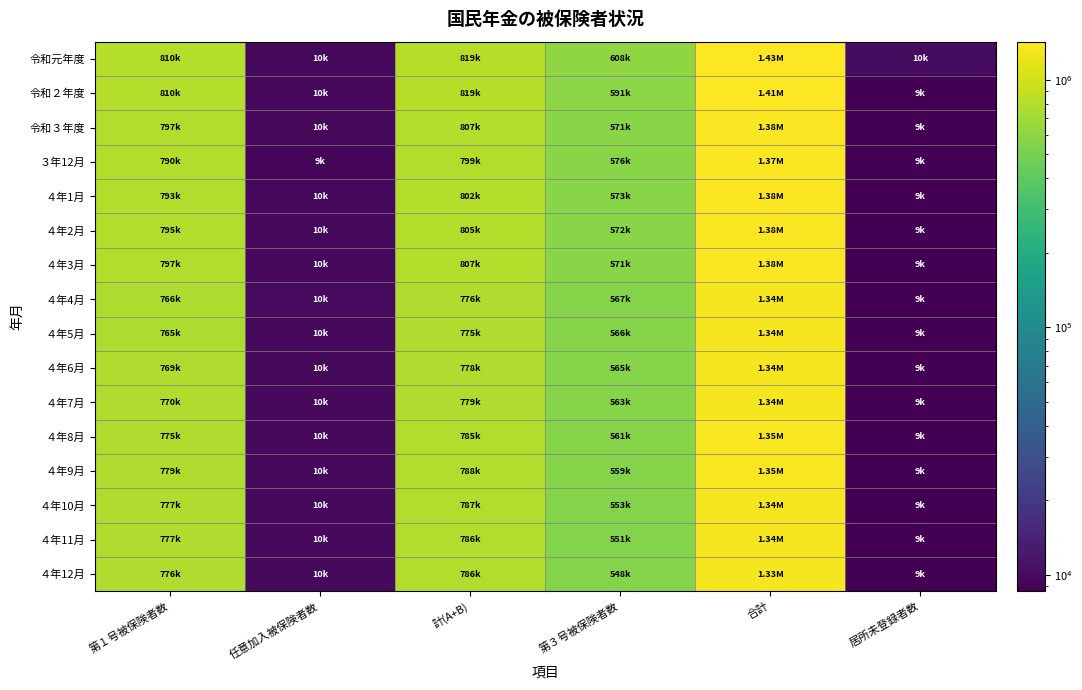

Rank the series at 計(A+B) from lowest to highest value.

４年5月, ４年4月, ４年6月, ４年7月, ４年8月, ４年12月, ４年11月, ４年10月, ４年9月, ３年12月, ４年1月, ４年2月, 令和３年度, ４年3月, 令和２年度, 令和元年度